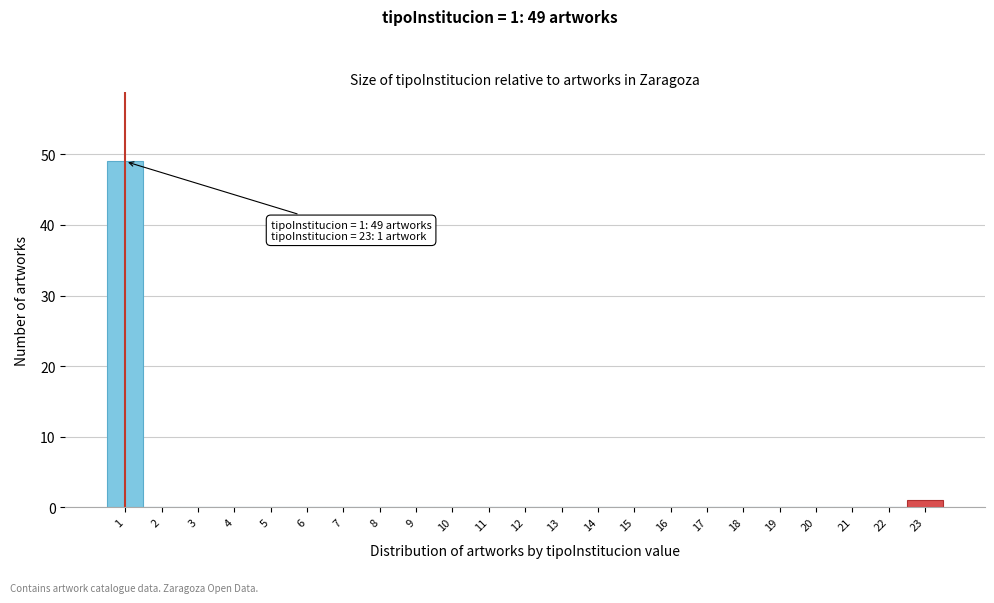

Which range on the x-axis has the tallest bar?

0.5 to 1.5